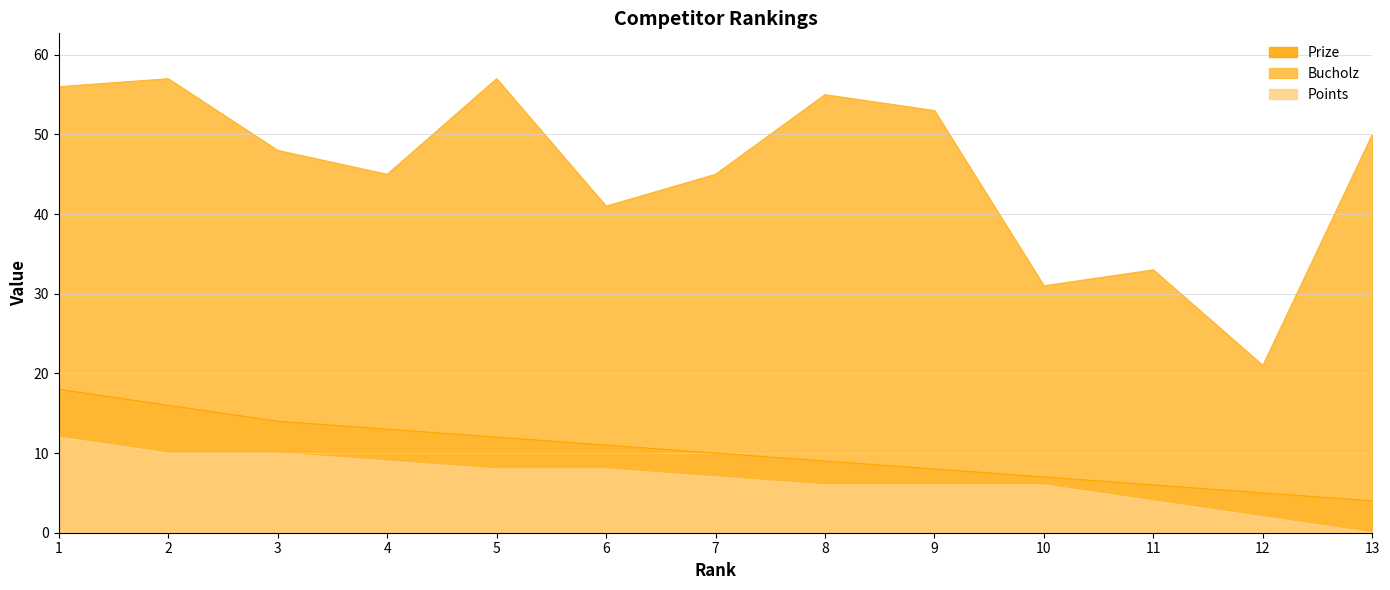

True or false: Points and Bucholz cross at least once.

False